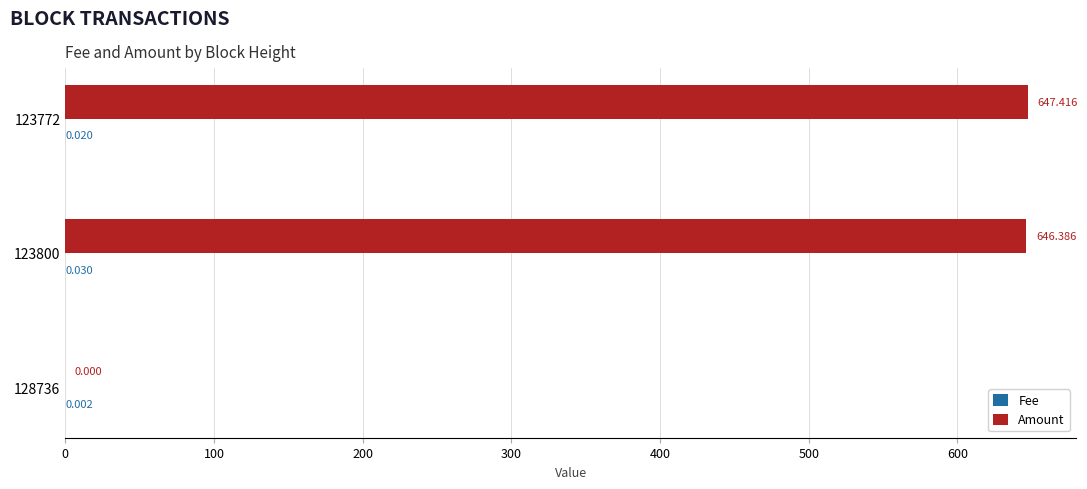

At which category is the sum across all series the highest?

123772